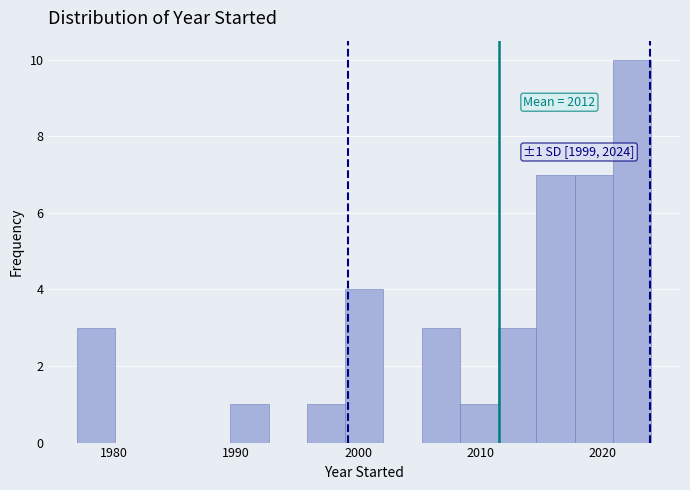

Read against the x-axis, roughly where is the centre of the tallest bar?

2022